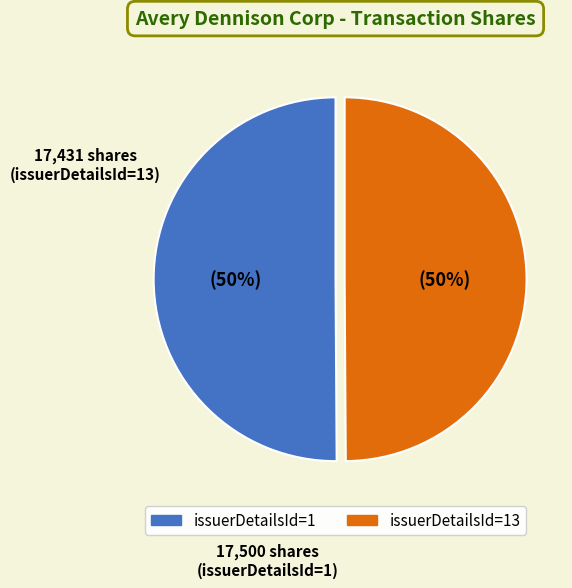

How many segments does this pie chart have?

2